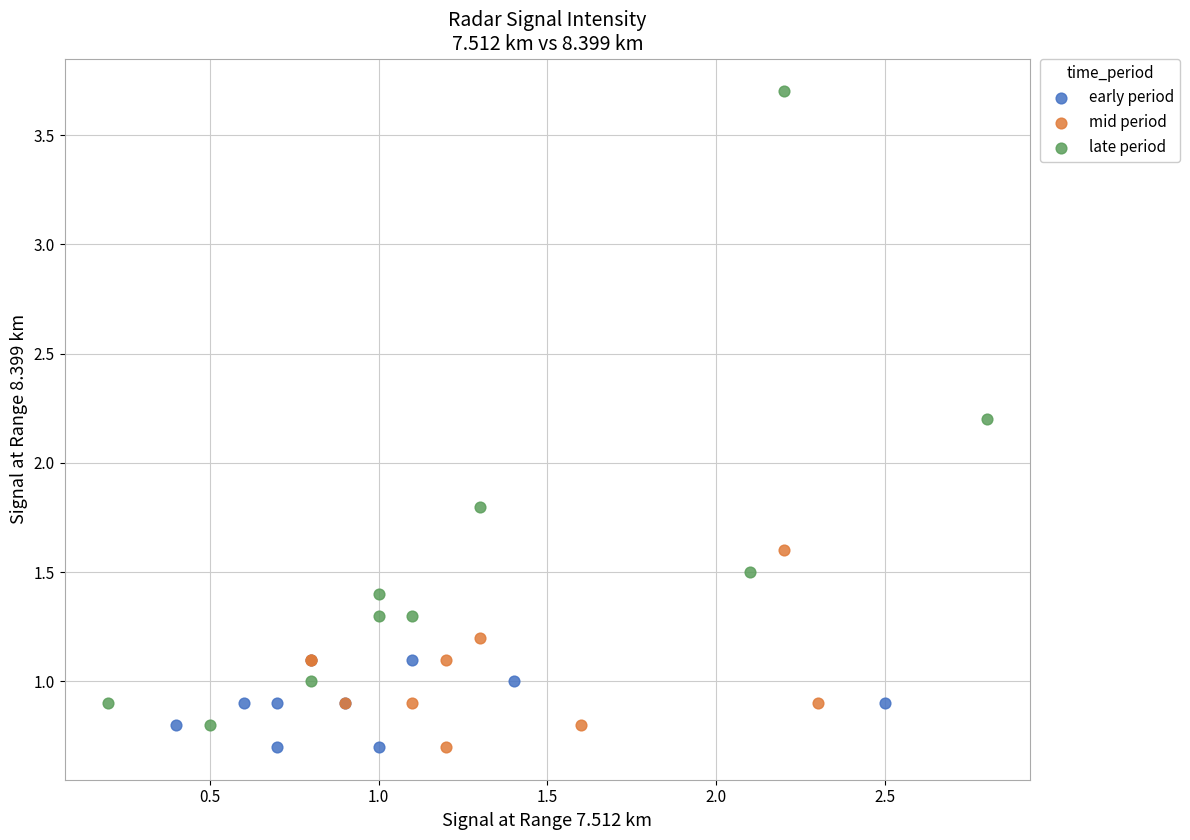

What are all the series names shown in the legend?

early period, mid period, late period